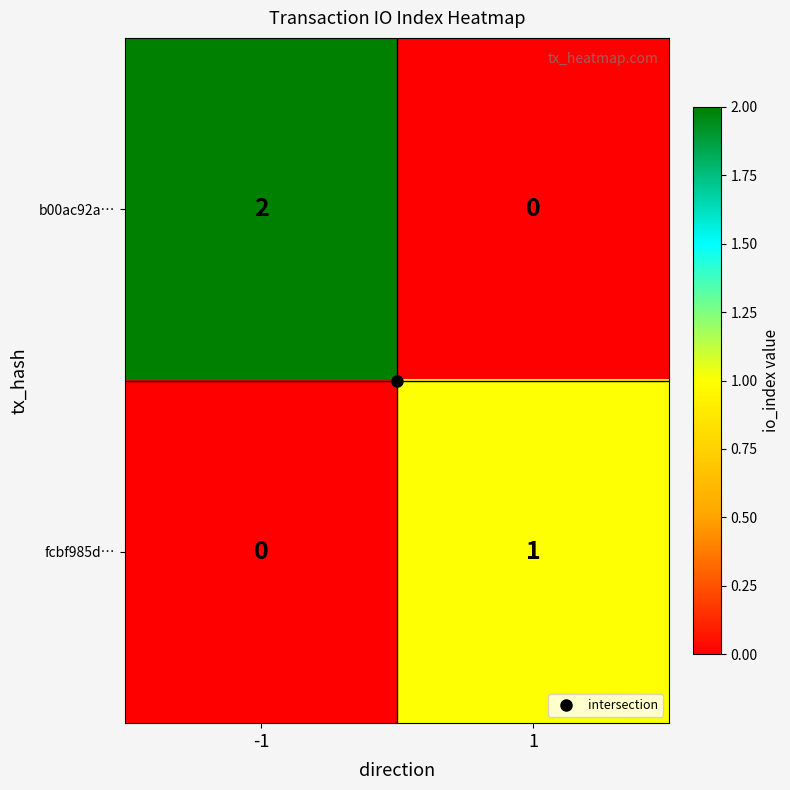

Rank the series by their maximum value, from lowest to highest.

fcbf985d…, b00ac92a…